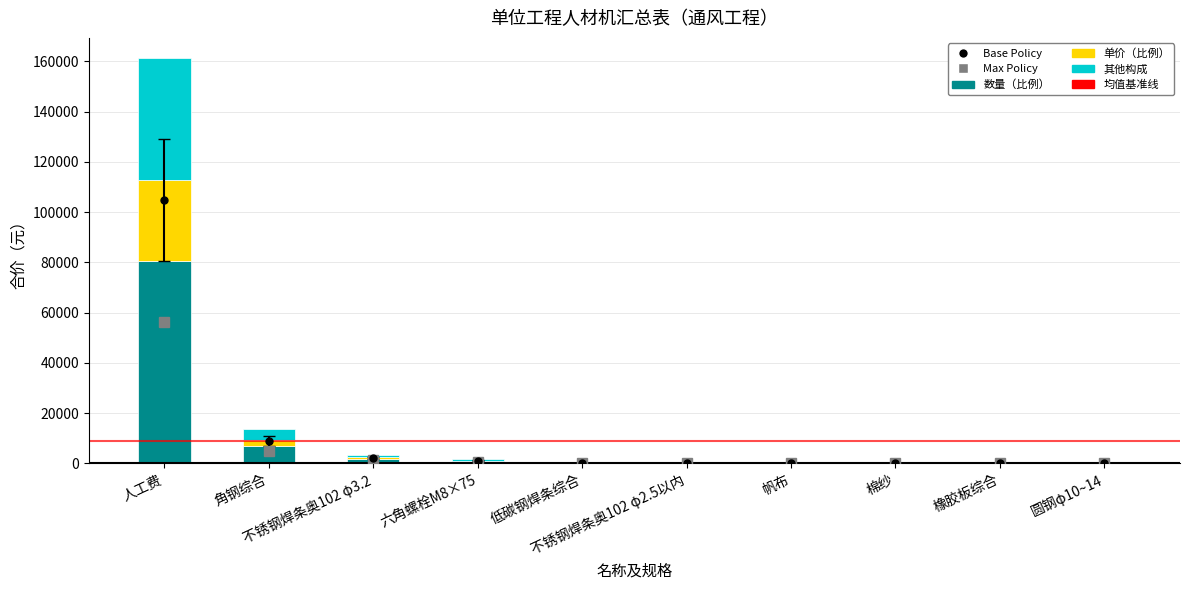

What is the highest value of the 数量（比例） series?

80663.8